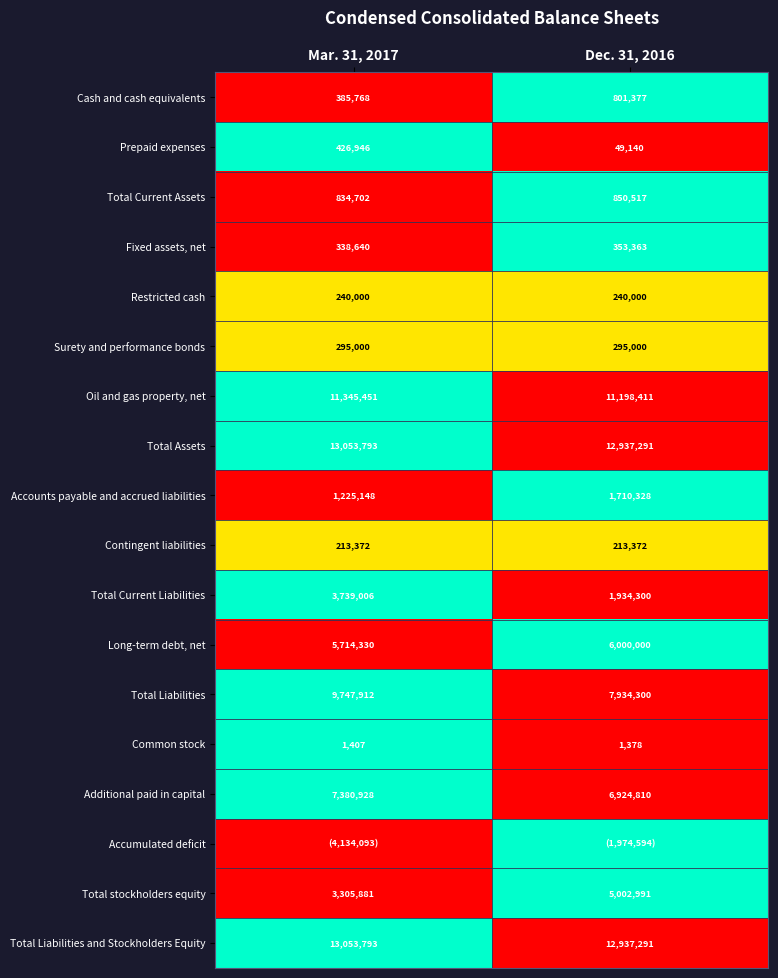

Is the value of Common stock at Mar. 31, 2017 greater than the value of Total Current Liabilities at Mar. 31, 2017?

No